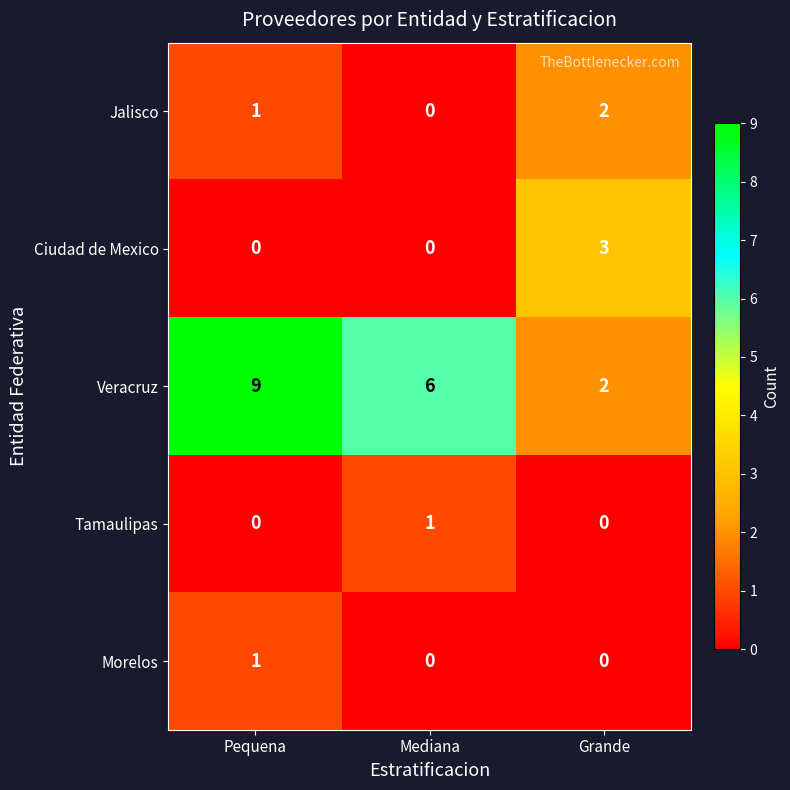

Which series has the widest spread of values?

Veracruz